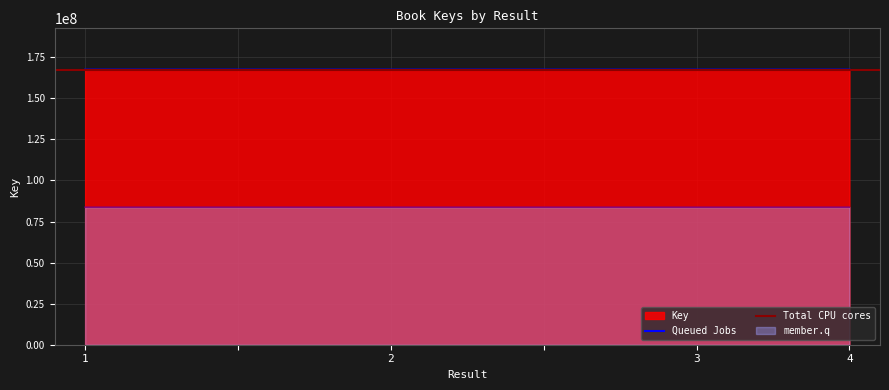

What is the minimum value for Queued Jobs?

167509834.8